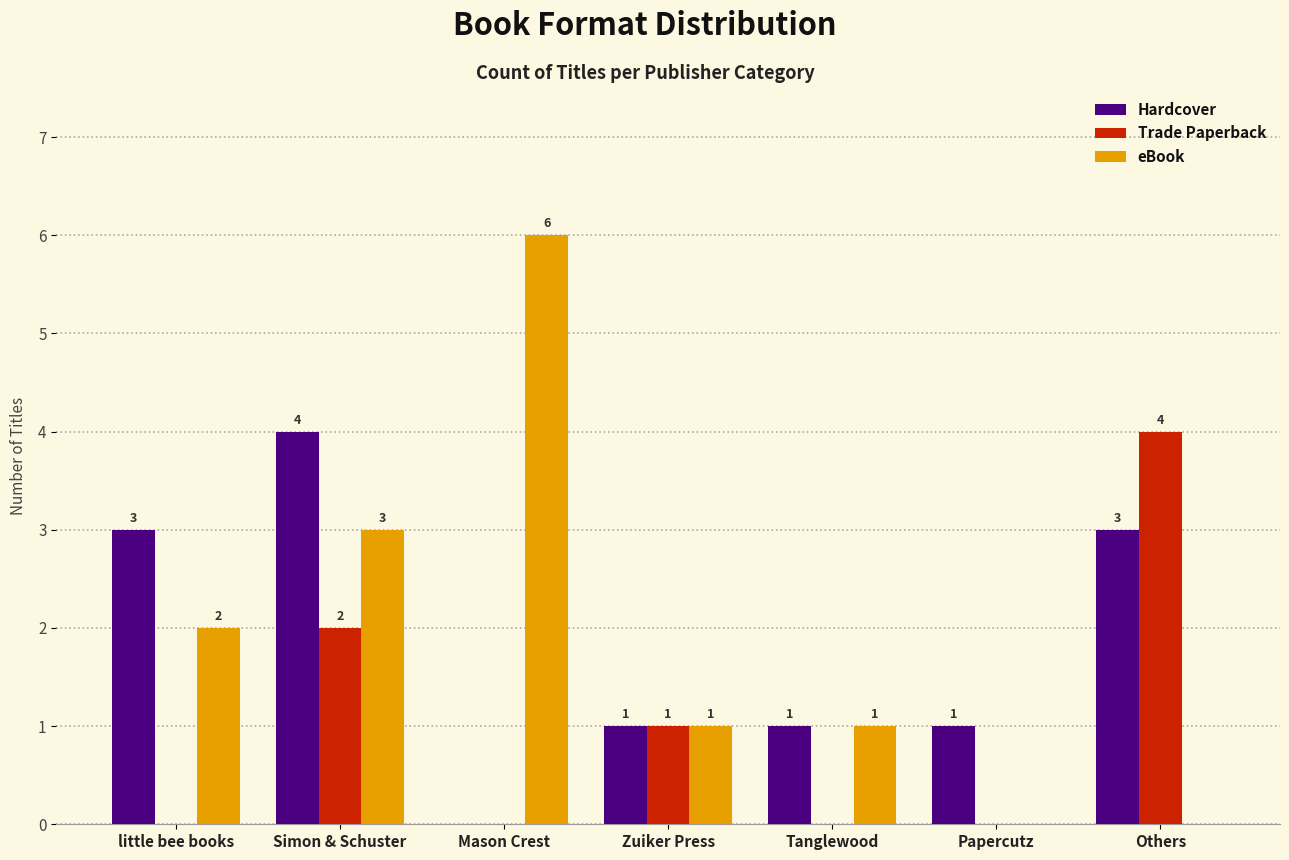

What is the maximum value for eBook?

6